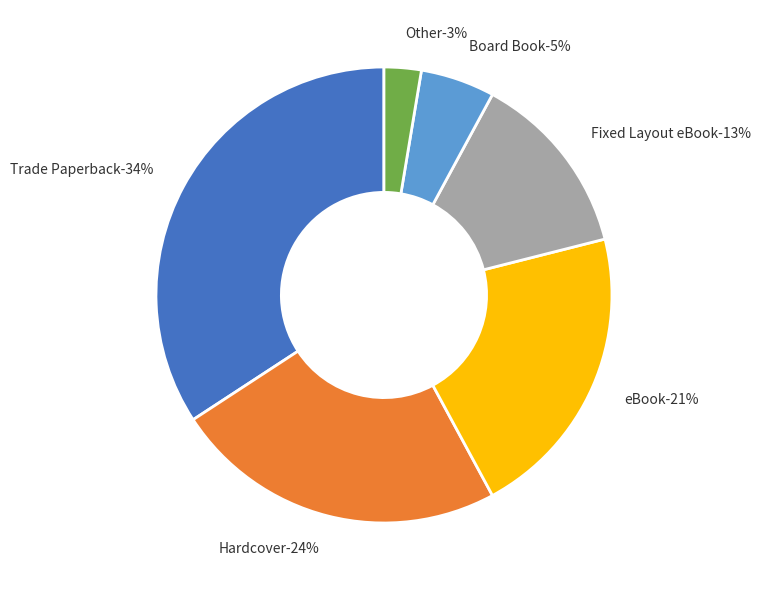

Rank the categories by value from highest to lowest.

Trade Paperback, Hardcover, eBook, Fixed Layout eBook, Board Book, Other